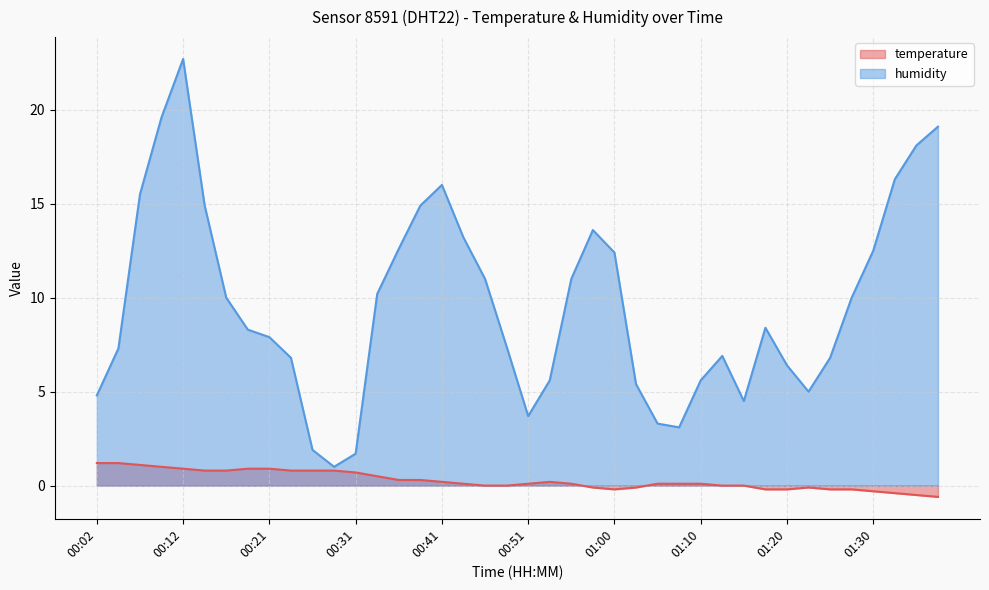

Reading left to right, list all the values displayed in this chart.

temperature: 00:02=1.2	00:04=1.2	00:07=1.1	00:09=1.0	00:12=0.9	00:14=0.8	00:17=0.8	00:19=0.9	00:21=0.9	00:24=0.8	00:26=0.8	00:29=0.8	00:31=0.7	00:34=0.5	00:36=0.3	00:38=0.3	00:41=0.2	00:43=0.1	00:46=0.0	00:48=0.0	00:51=0.1	00:53=0.2	00:56=0.1	00:58=-0.1	01:00=-0.2	01:03=-0.1	01:05=0.1	01:08=0.1	01:10=0.1	01:13=0.0	01:15=0.0	01:18=-0.2	01:20=-0.2	01:22=-0.1	01:25=-0.2	01:27=-0.2	01:30=-0.3	01:32=-0.4	01:35=-0.5	01:37=-0.6
humidity: 00:02=4.8	00:04=7.3	00:07=15.5	00:09=19.6	00:12=22.7	00:14=14.9	00:17=10.0	00:19=8.3	00:21=7.9	00:24=6.8	00:26=1.9	00:29=1.0	00:31=1.7	00:34=10.2	00:36=12.6	00:38=14.9	00:41=16.0	00:43=13.2	00:46=11.0	00:48=7.4	00:51=3.7	00:53=5.6	00:56=11.0	00:58=13.6	01:00=12.4	01:03=5.4	01:05=3.3	01:08=3.1	01:10=5.6	01:13=6.9	01:15=4.5	01:18=8.4	01:20=6.4	01:22=5.0	01:25=6.8	01:27=10.0	01:30=12.5	01:32=16.3	01:35=18.1	01:37=19.1